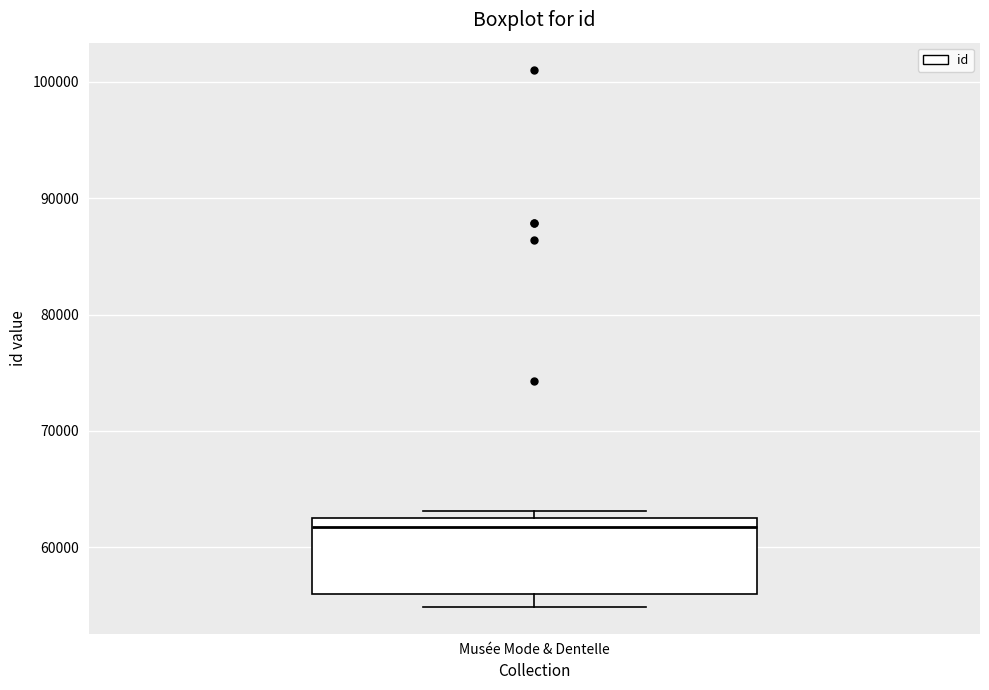

Transcribe this box plot: give where the median line is, the range the box spans, and where the two whiskers end, as read against the y-axis. The values are not printed on the chart, so give them approximately, as read against the axis.

median 62000 (just below the box's upper edge), box 56000 to 62000, whiskers 55000 to 63000